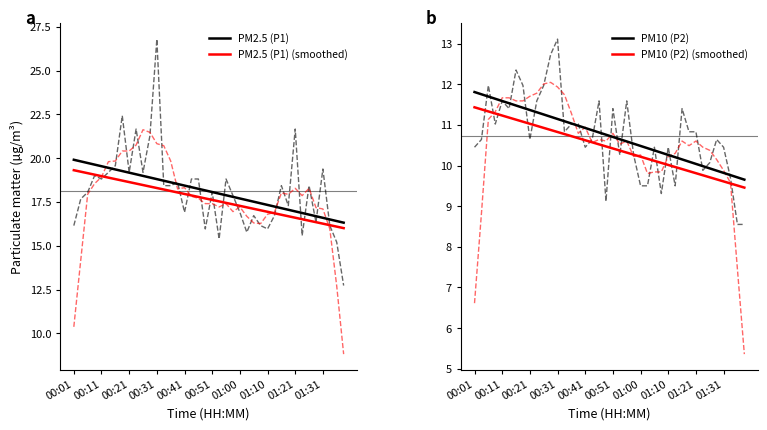

Which series has the widest spread of values?

PM2.5 (P1)